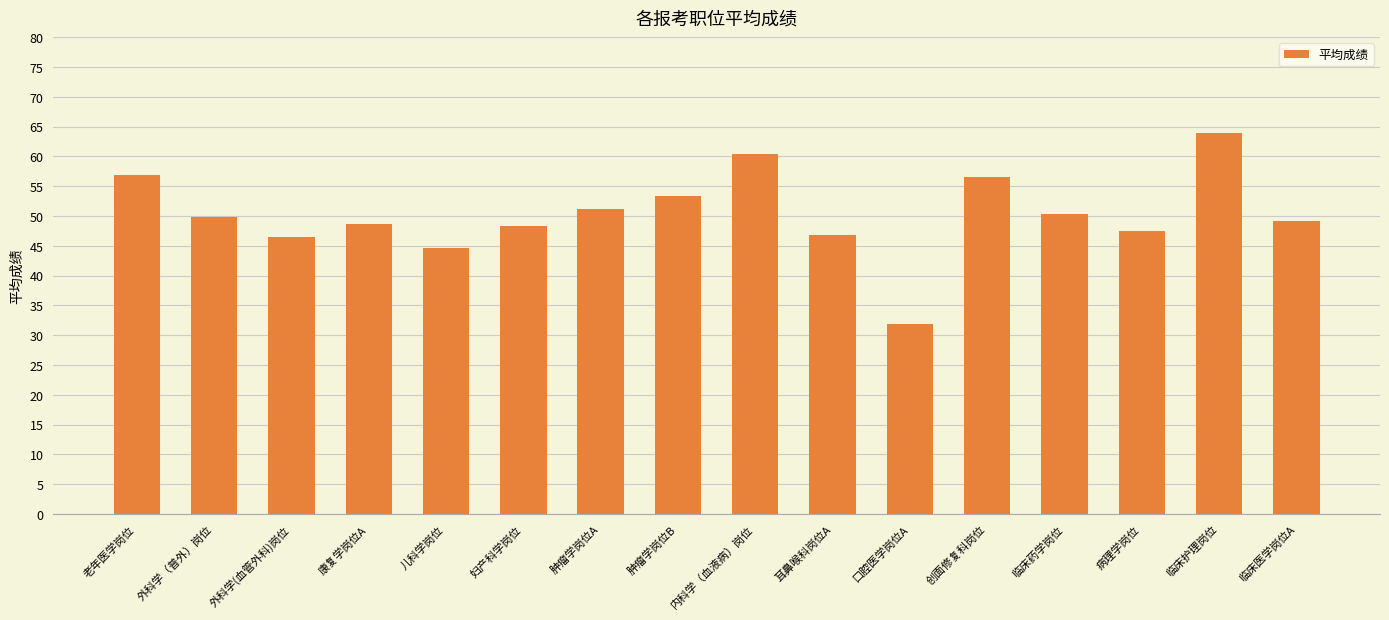

Between 内科学（血液病）岗位 and 儿科学岗位, which is larger?

内科学（血液病）岗位